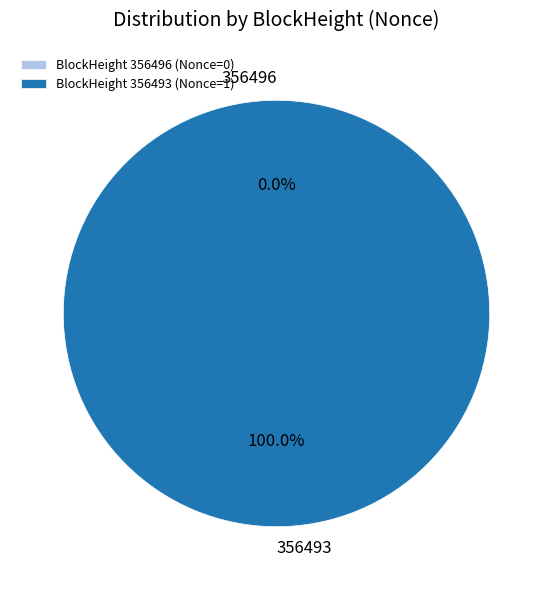

Which category has the smallest portion of the pie?

356496